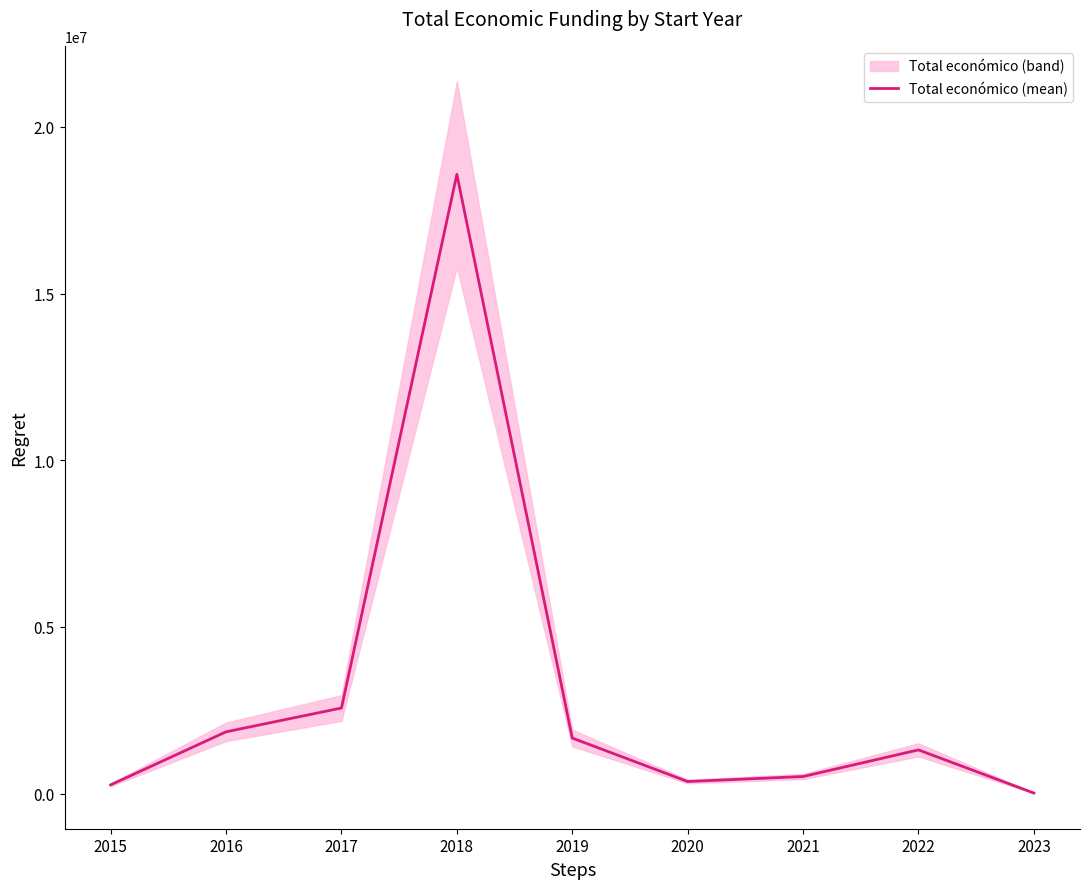

What is the difference between the maximum and minimum values?

18562793